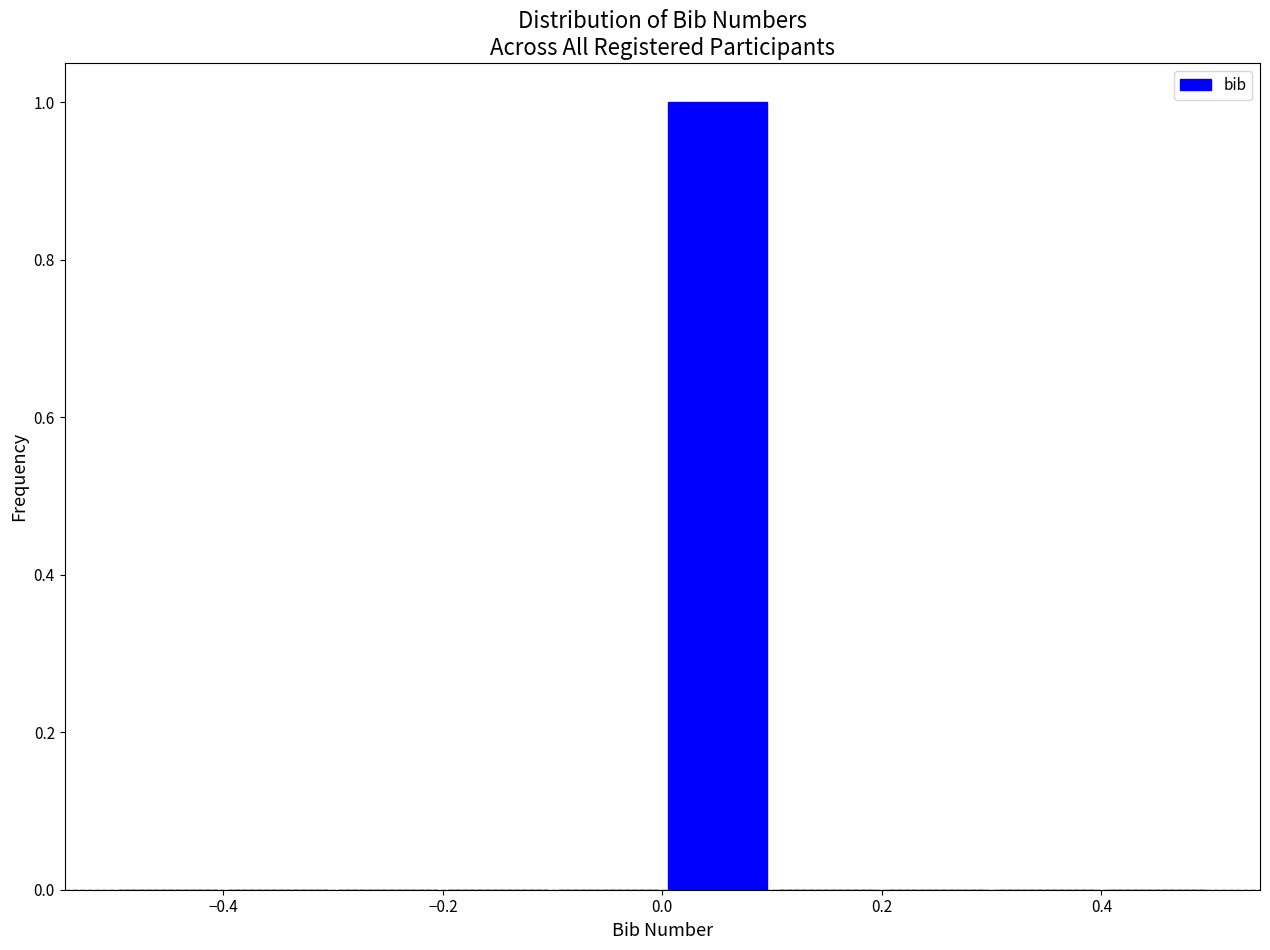

Which range on the x-axis has the tallest bar?

0.0 to 0.1